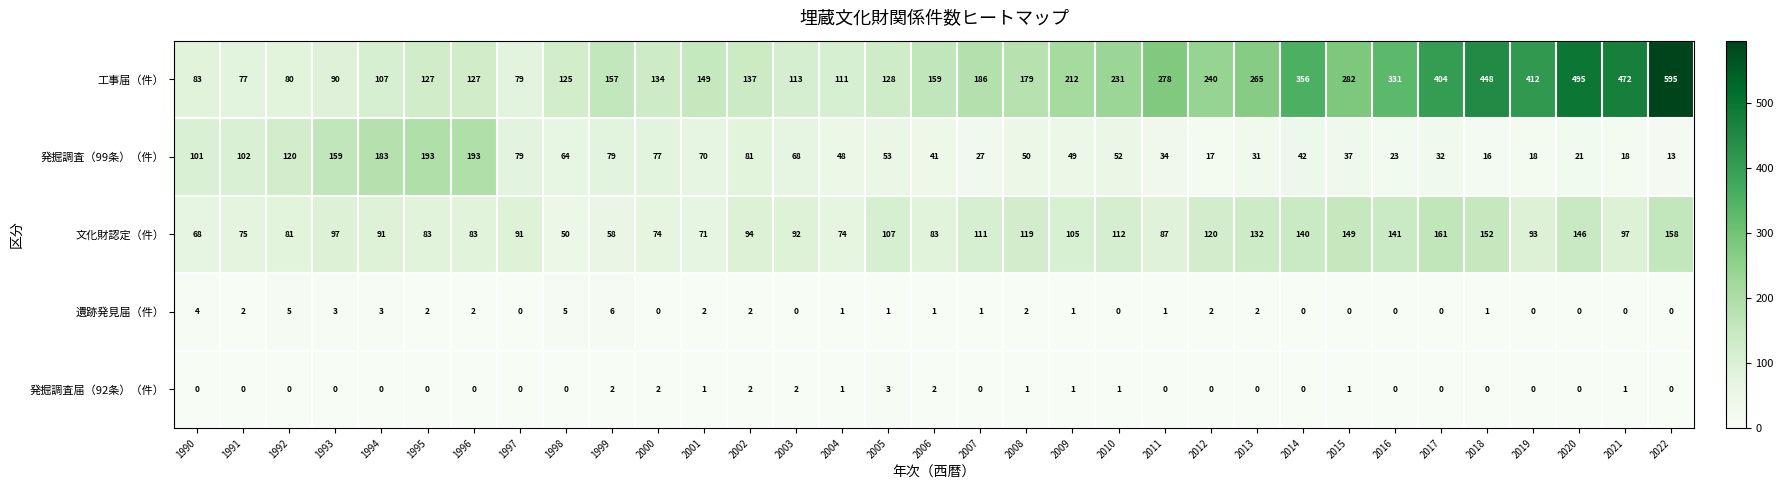

What is the greatest value displayed?

595